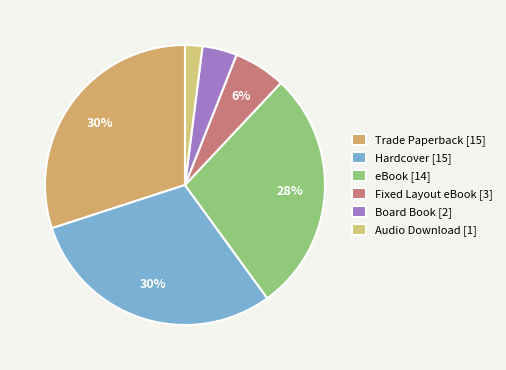

Is the sum of Hardcover and eBook greater than half?

Yes